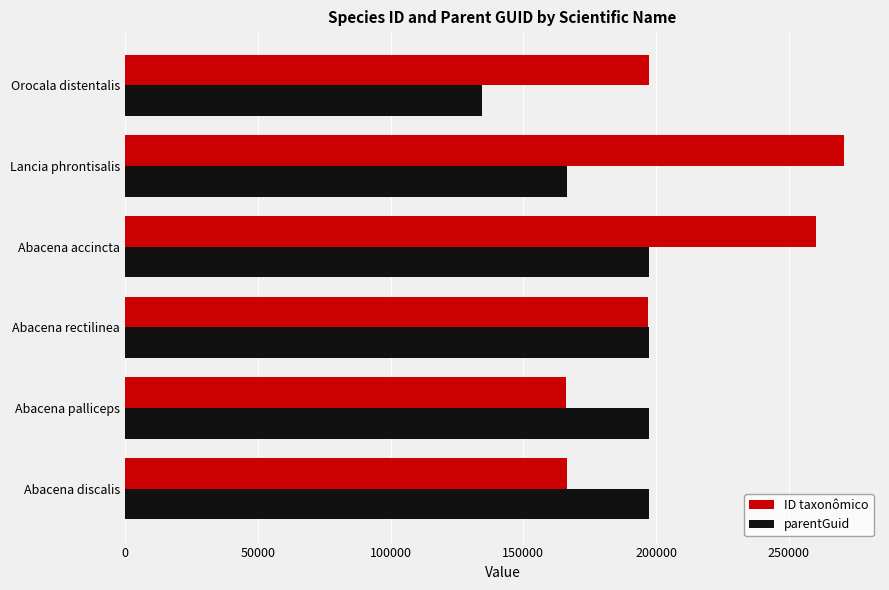

What is the sum of all parentGuid values?

1089848